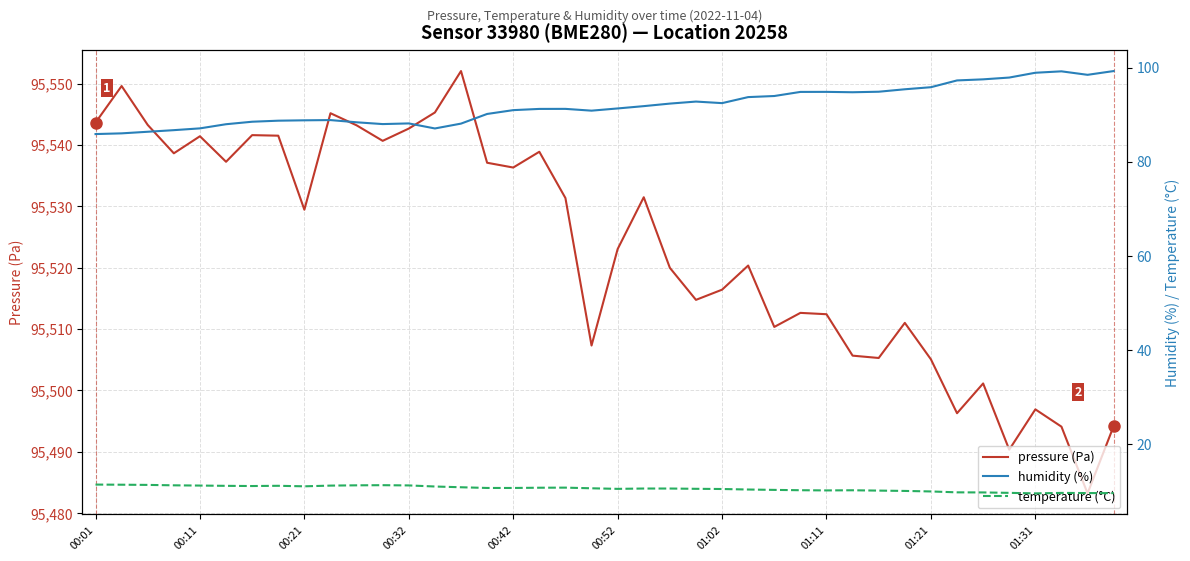

Where does the temperature (°C) series first go above 10?

00:01